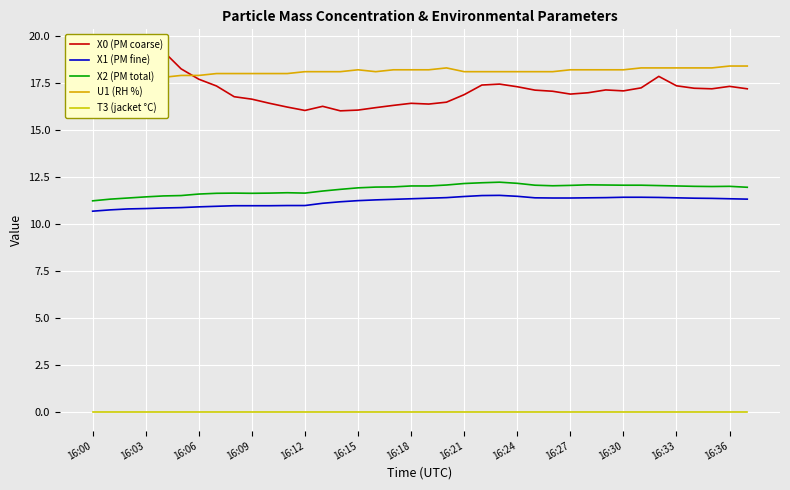

At which label does T3 (jacket °C) reach its peak?

16:00